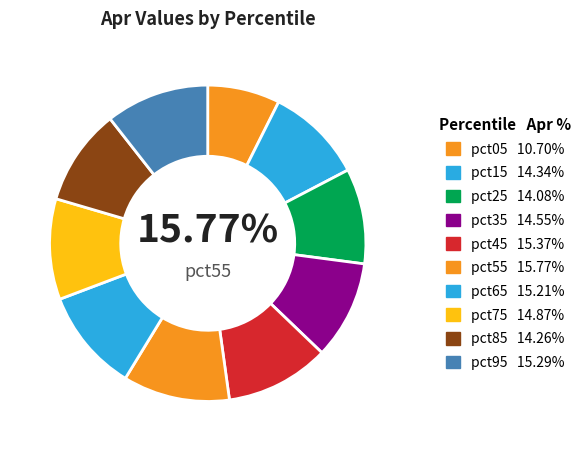

To the nearest percent, what is the average slice percentage?

10%